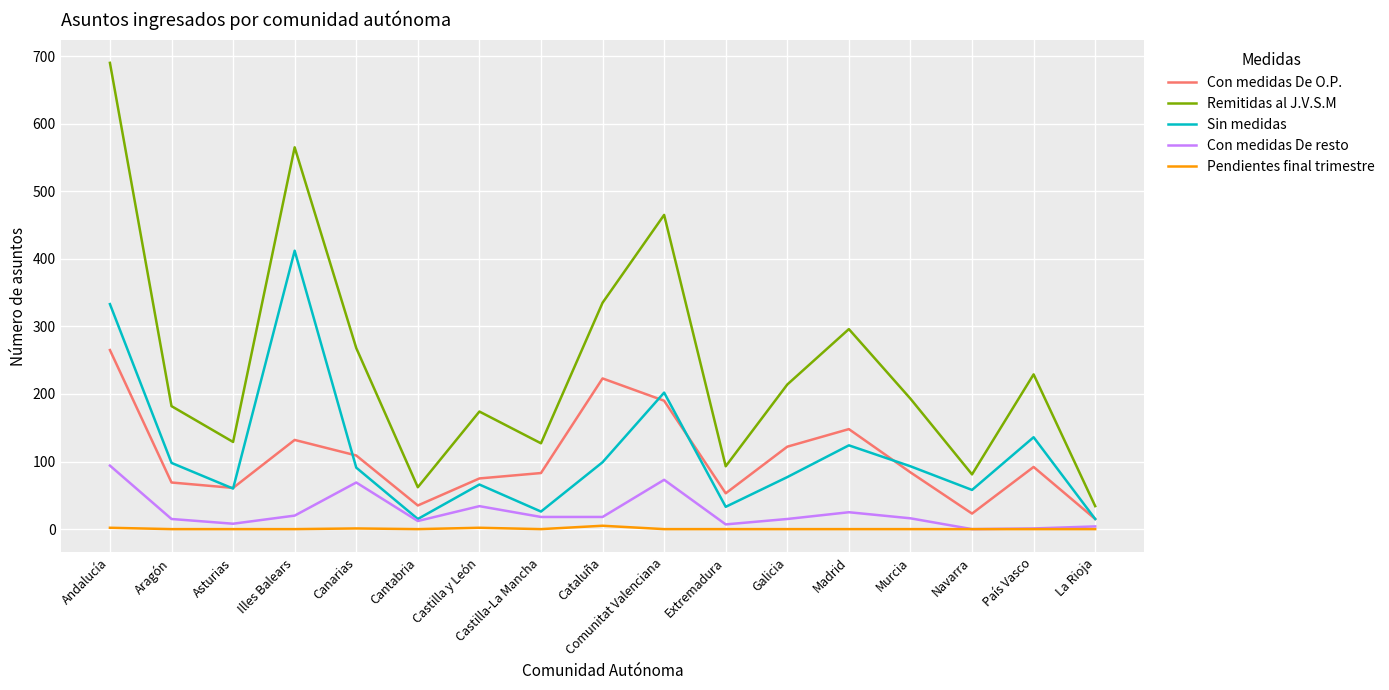

Does the chart display data point markers on the line(s)?

No